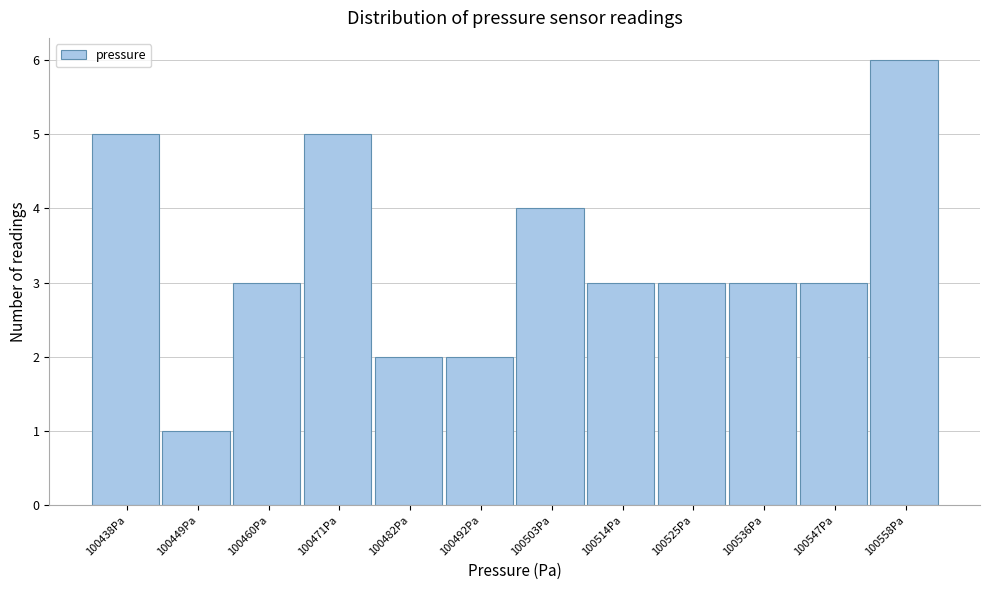

Reading left to right, extract all data points from this chart.

5	1	3	5	2	2	4	3	3	3	3	6